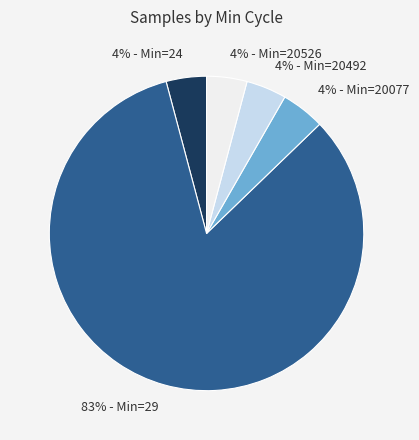

To the nearest percent, what portion does 4% - Min=20077 represent?

4%